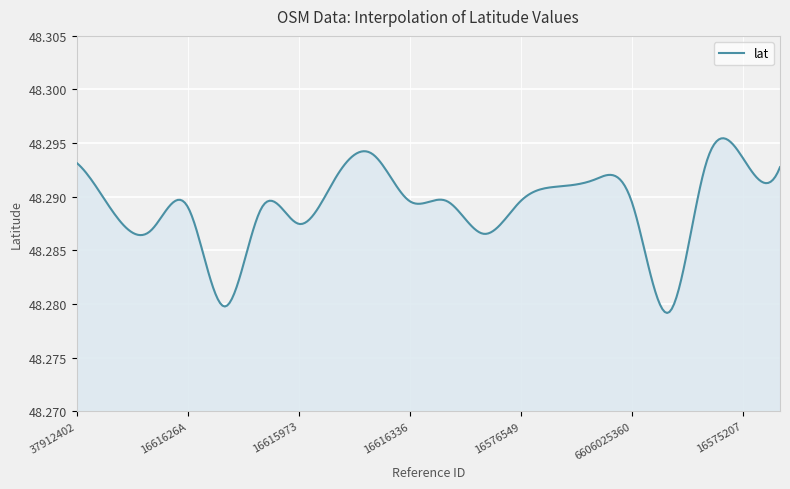

Does the chart display data point markers on the line(s)?

No